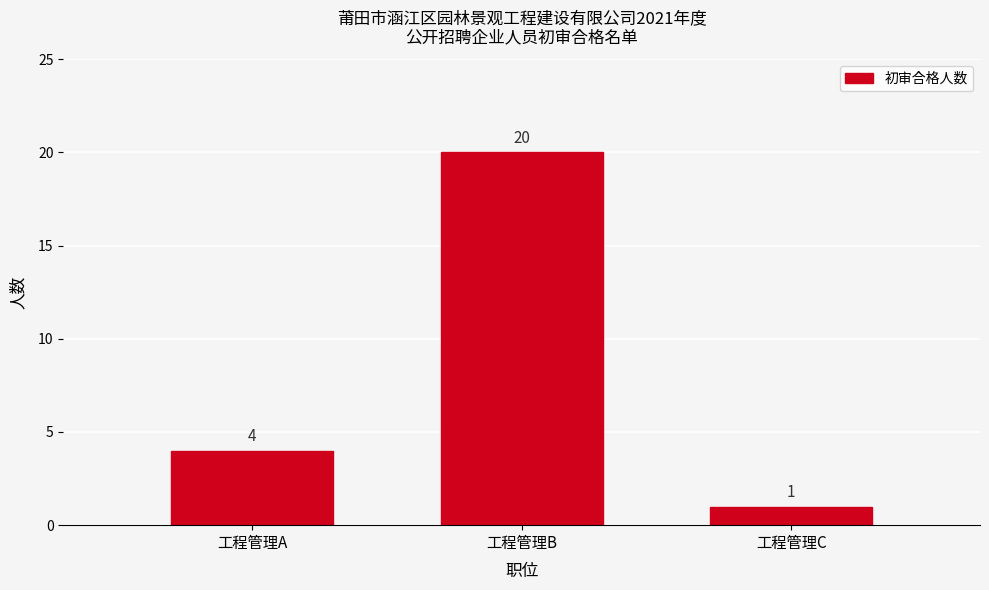

Reading left to right, list all the values displayed in this chart.

4	20	1